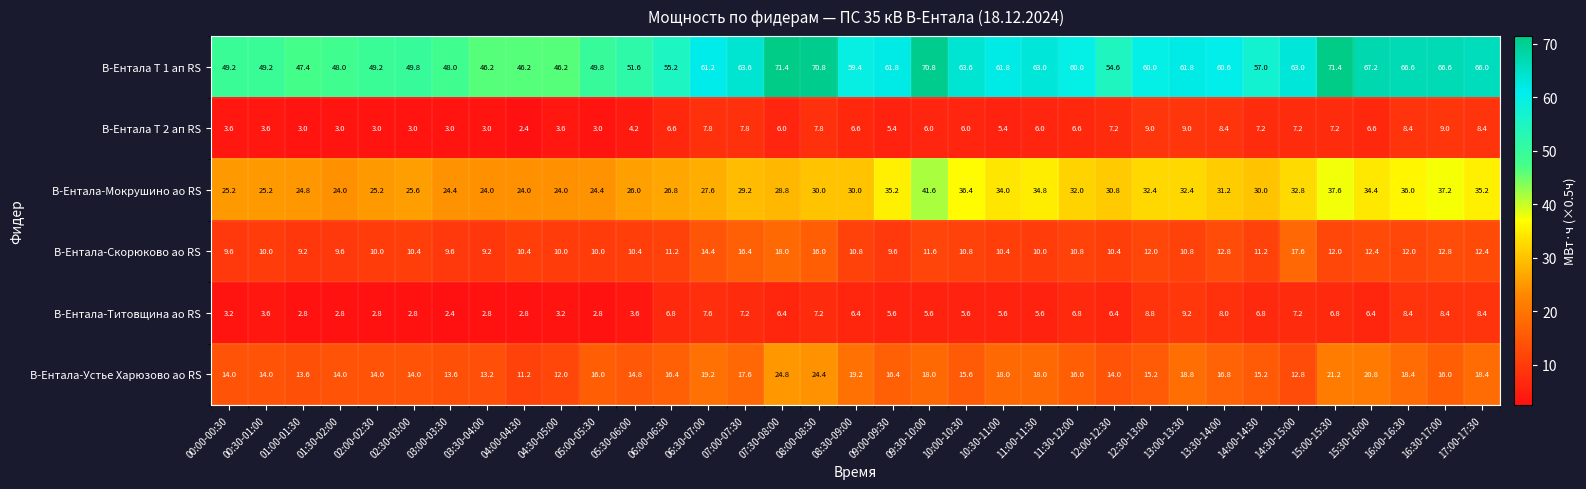

What is the approximate value of В-Ентала-Титовщина ао RS at 03:00-03:30?

2.4